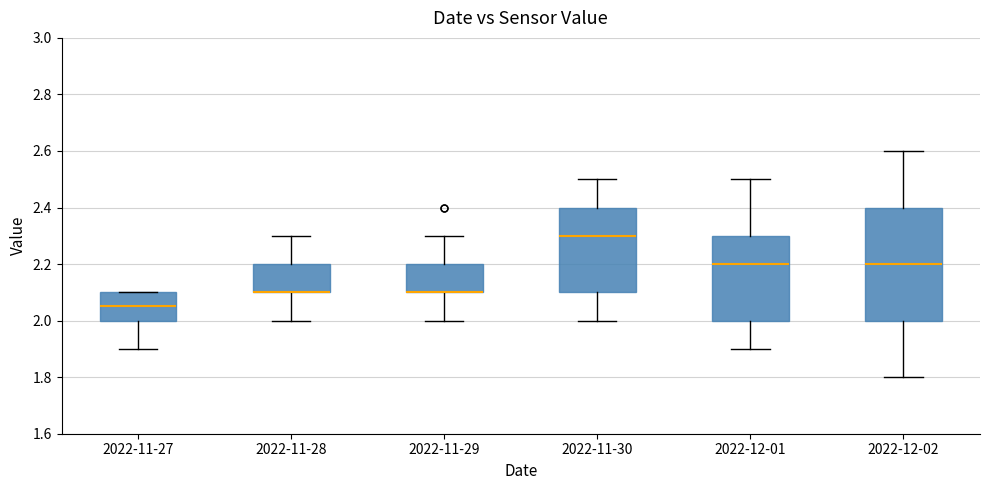

Reading left to right, read every box against the y-axis: the position of its median line, the range the box covers, and the ends of its whiskers. The values are not printed on the chart, so give them approximately, as read against the axis.

2022-11-27: median 2.06, box 2.00 to 2.10, whiskers 1.90 to 2.10
2022-11-28: median 2.10 (drawn on the box's lower edge), box 2.10 to 2.20, whiskers 2.00 to 2.30
2022-11-29: median 2.10 (drawn on the box's lower edge), box 2.10 to 2.20, whiskers 2.00 to 2.30
2022-11-30: median 2.30, box 2.10 to 2.40, whiskers 2.00 to 2.50
2022-12-01: median 2.20, box 2.00 to 2.30, whiskers 1.90 to 2.50
2022-12-02: median 2.20, box 2.00 to 2.40, whiskers 1.80 to 2.60